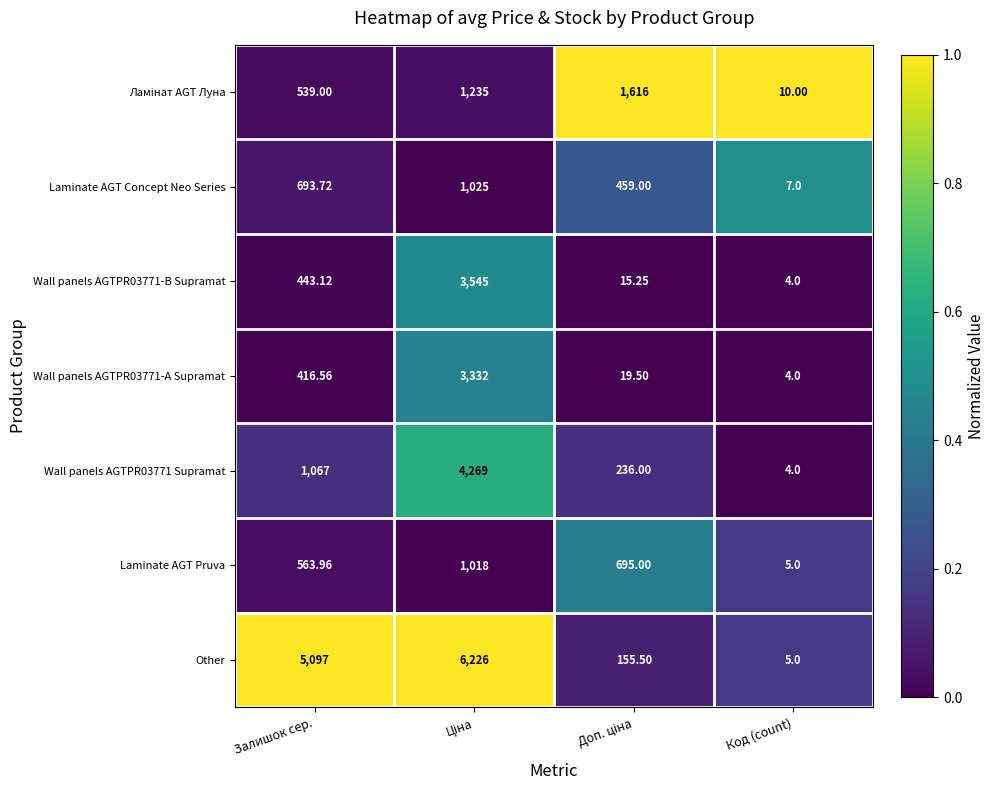

Is the value of Wall panels AGTPR03771 Supramat at Залишок сер. greater than the value of Wall panels AGTPR03771-B Supramat at Код (count)?

Yes